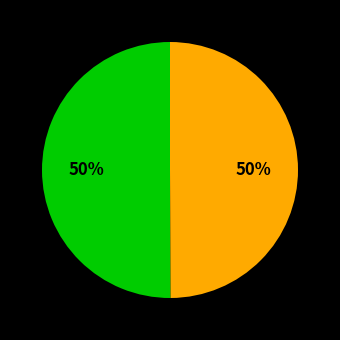

To the nearest percent, what is the average slice percentage?

50%